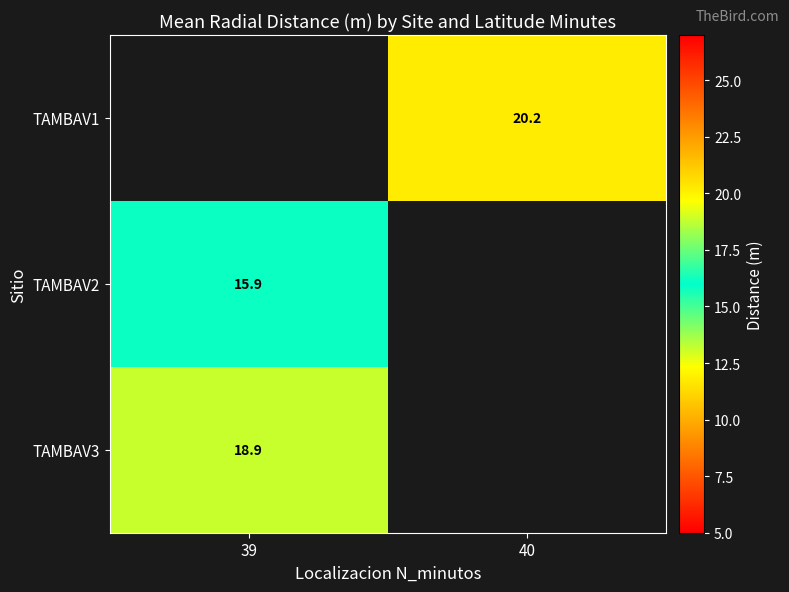

The TAMBAV2 series shows 15.9 at 39. True or false?

True